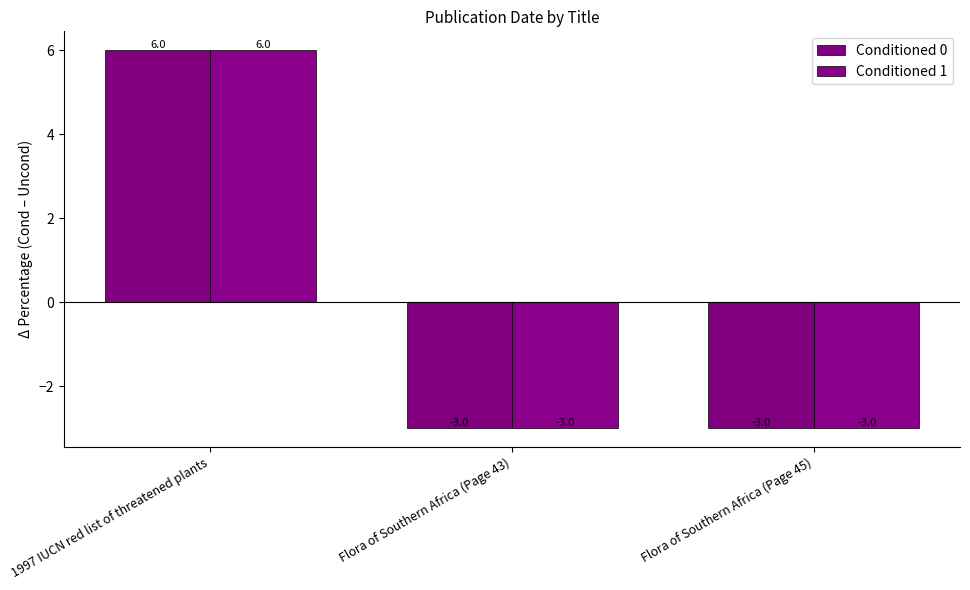

How many groups of bars are there?

3